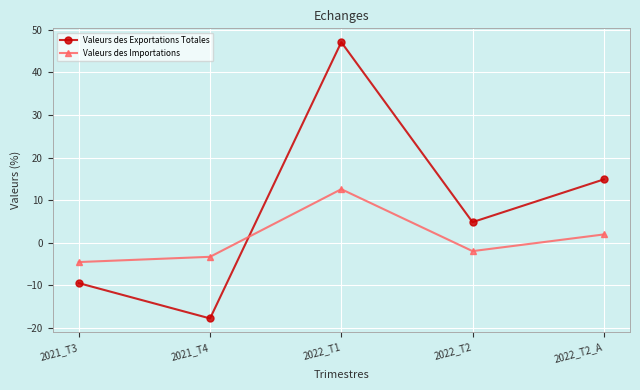

What is the sum of all Valeurs des Exportations Totales values?

39.6